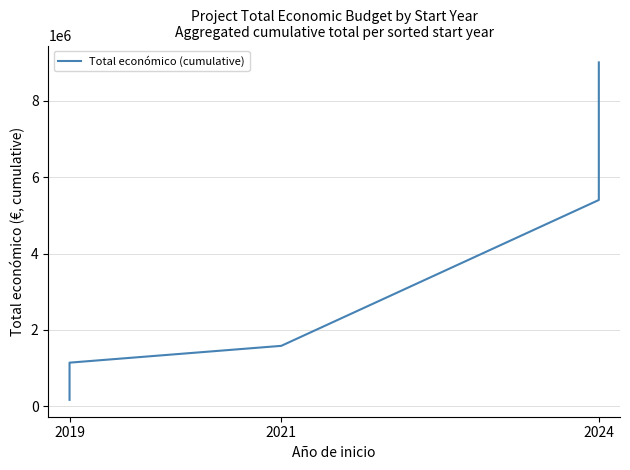

What is the minimum value shown in the chart?

165000.0